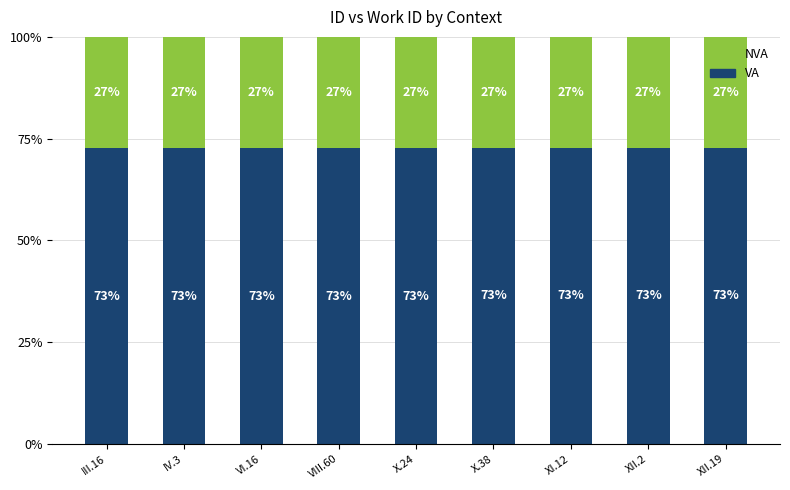

Are the bars grouped side by side (vs. stacked)?

No